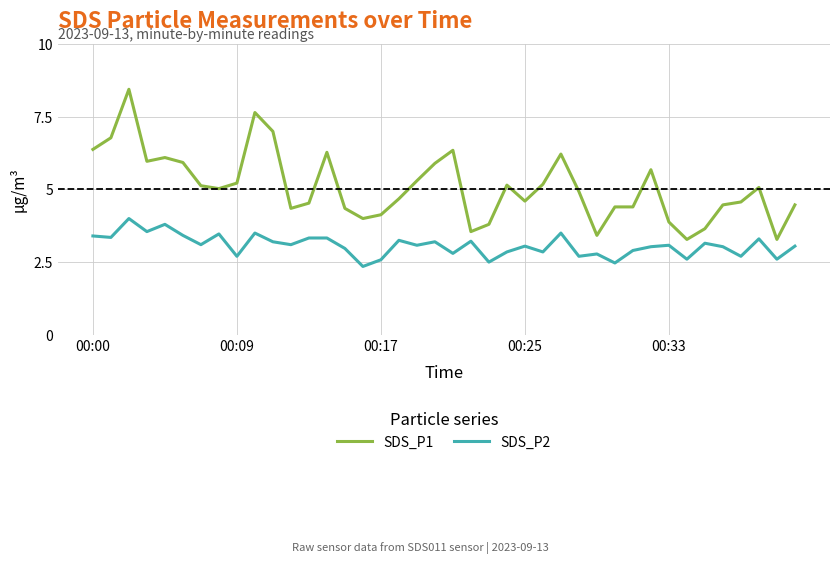

True or false: SDS_P1 and SDS_P2 intersect in this chart.

False